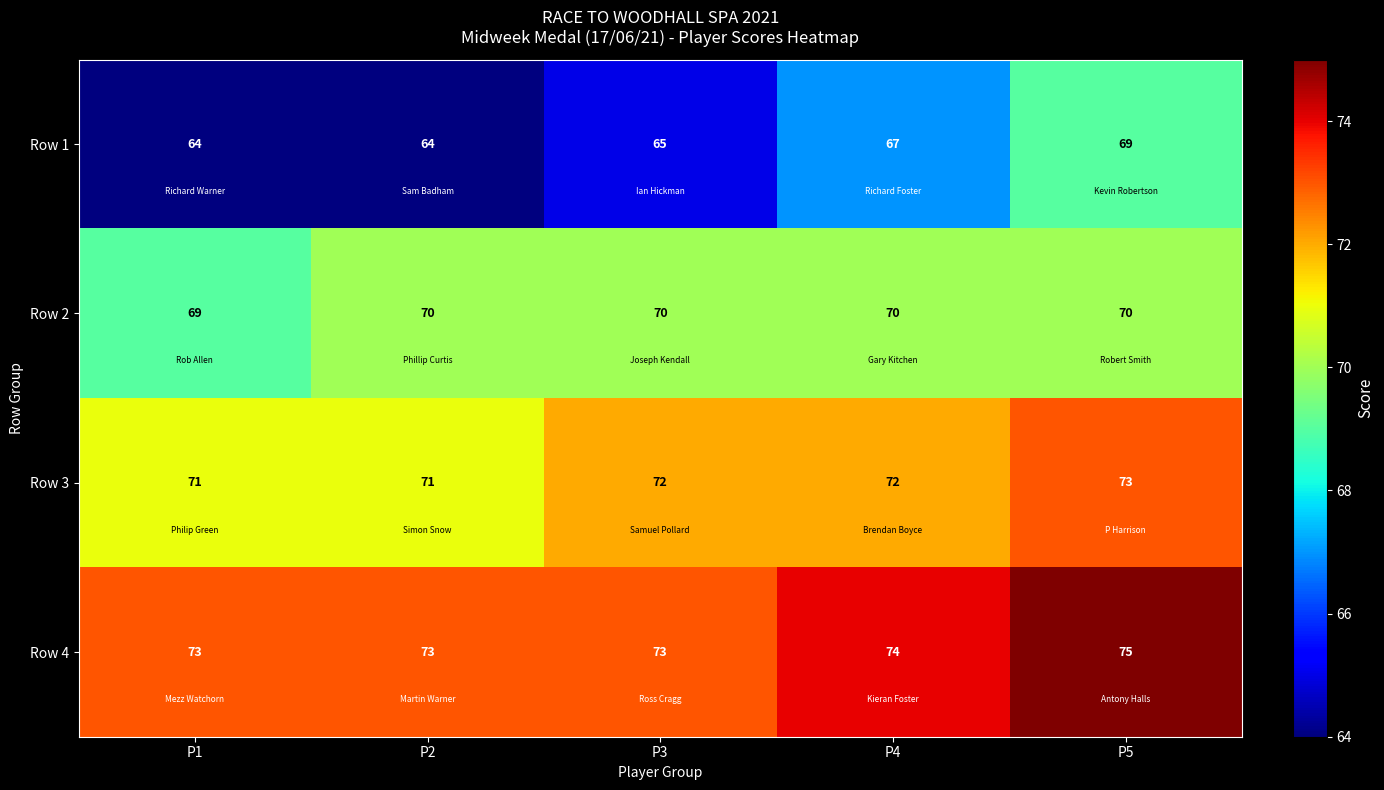

At which category is the sum across all series the highest?

P5